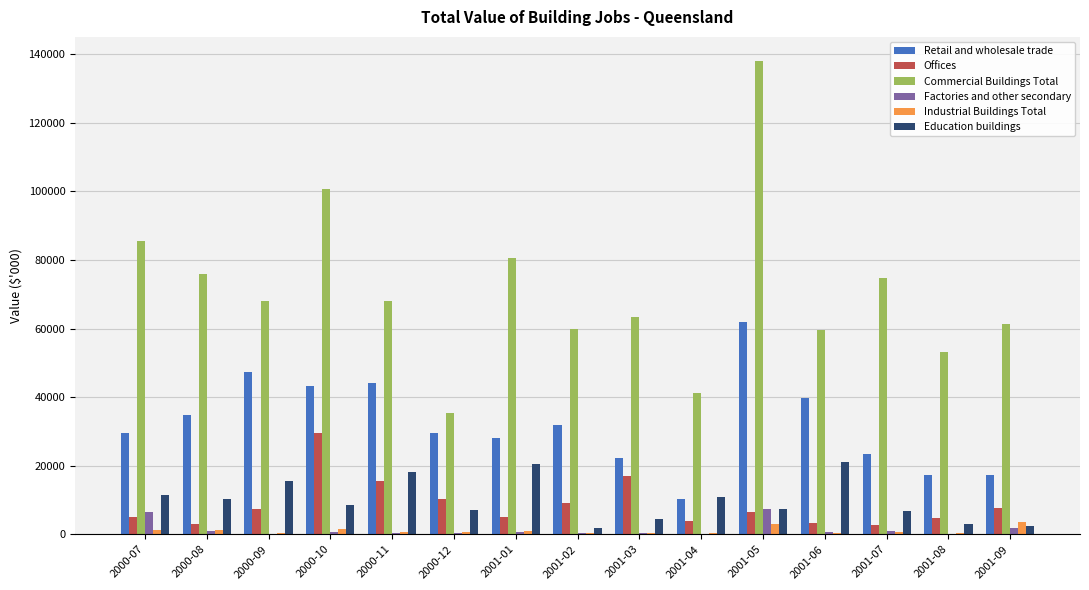

What are all the series names shown in the legend?

Retail and wholesale trade, Offices, Commercial Buildings Total, Factories and other secondary, Industrial Buildings Total, Education buildings